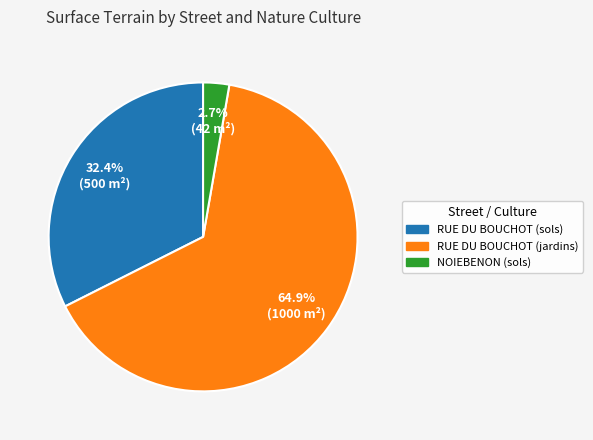

To the nearest percent, what is the average slice percentage?

33%